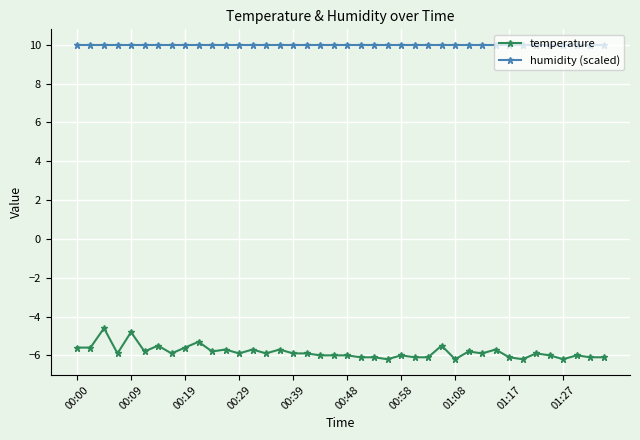

How many lines are shown in the chart?

2